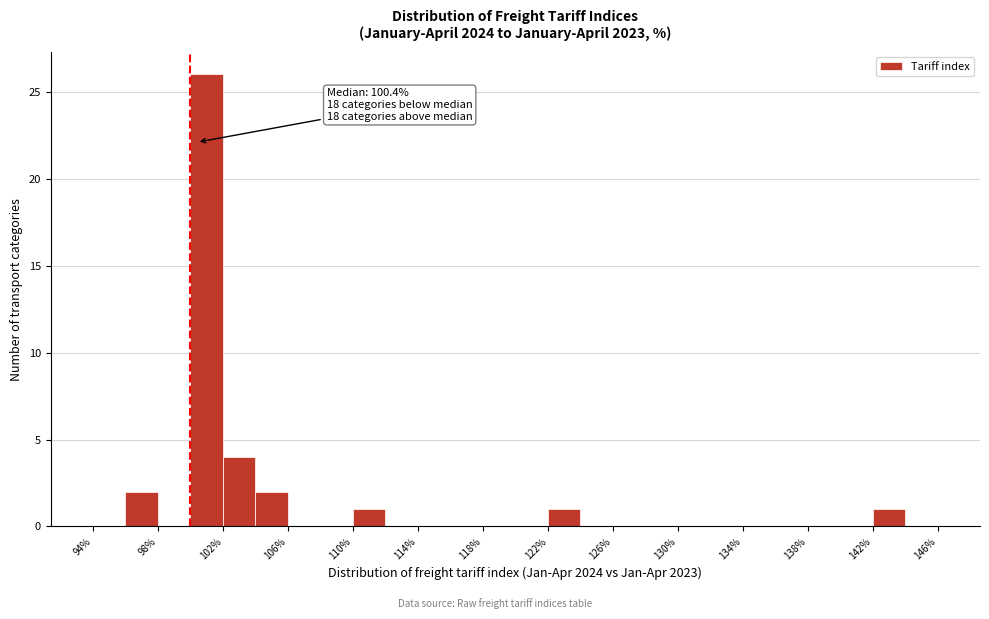

Over which range of the x-axis is the bar tallest?

100 to 102